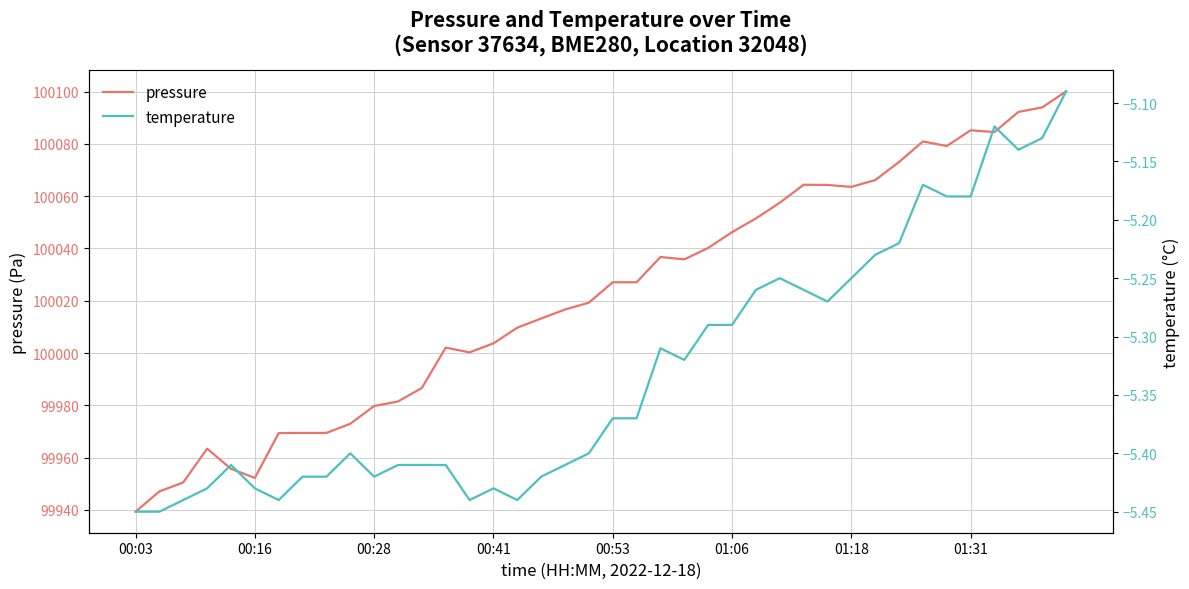

What is the difference between the highest and lowest values at 12?

99992.1